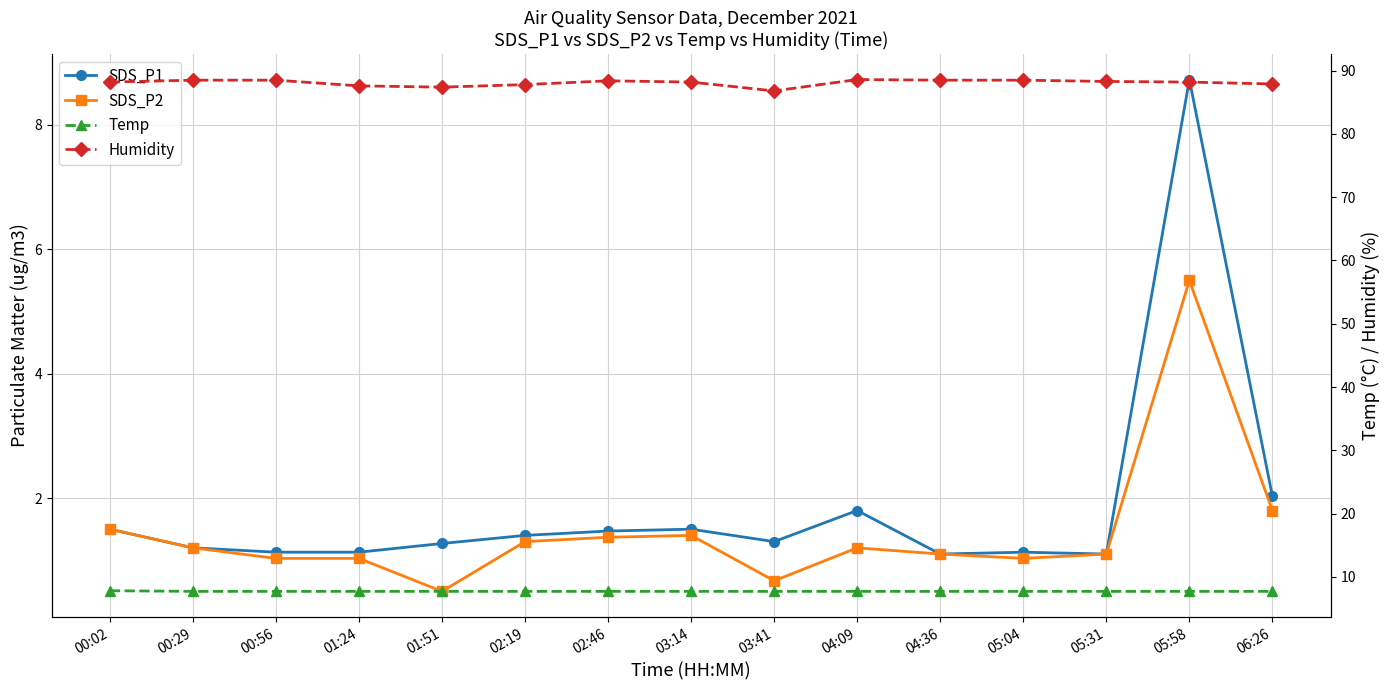

The SDS_P1 series shows 1.2 at 00:29. True or false?

True